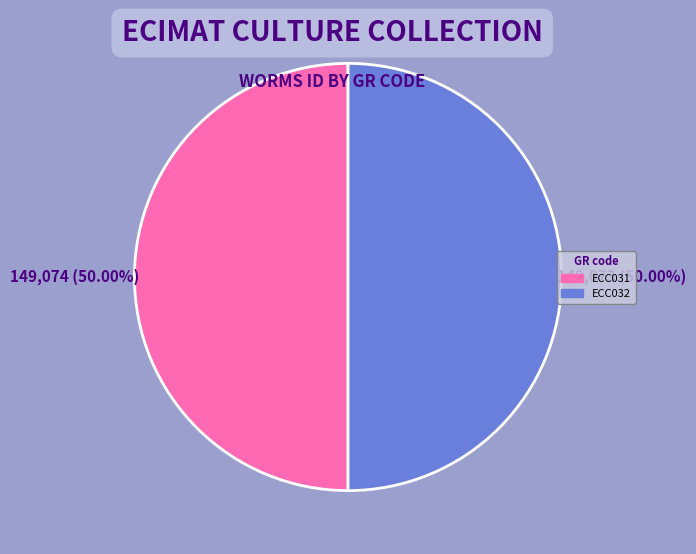

Approximately how many times larger is the value at ECC032 compared to ECC031?

1.0